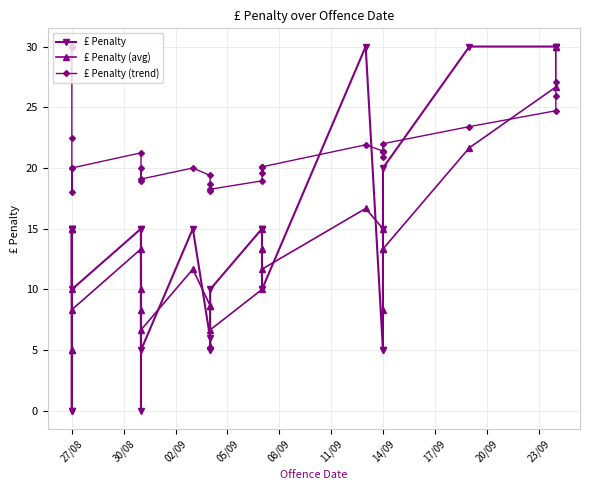

How many intersections are there between £ Penalty (avg) and £ Penalty (trend)?

1